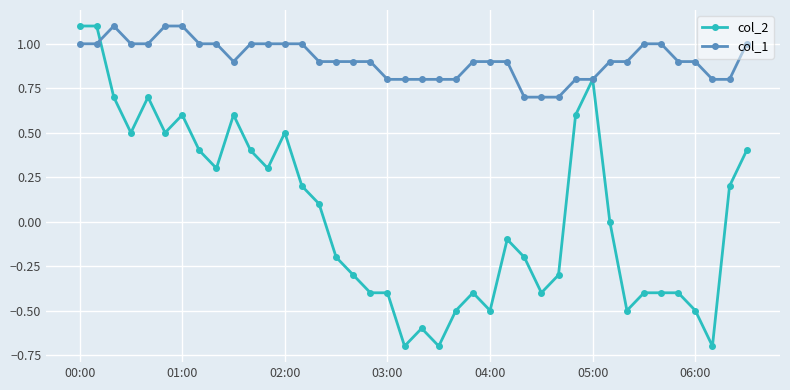

Which series has the largest range (max minus min)?

col_2